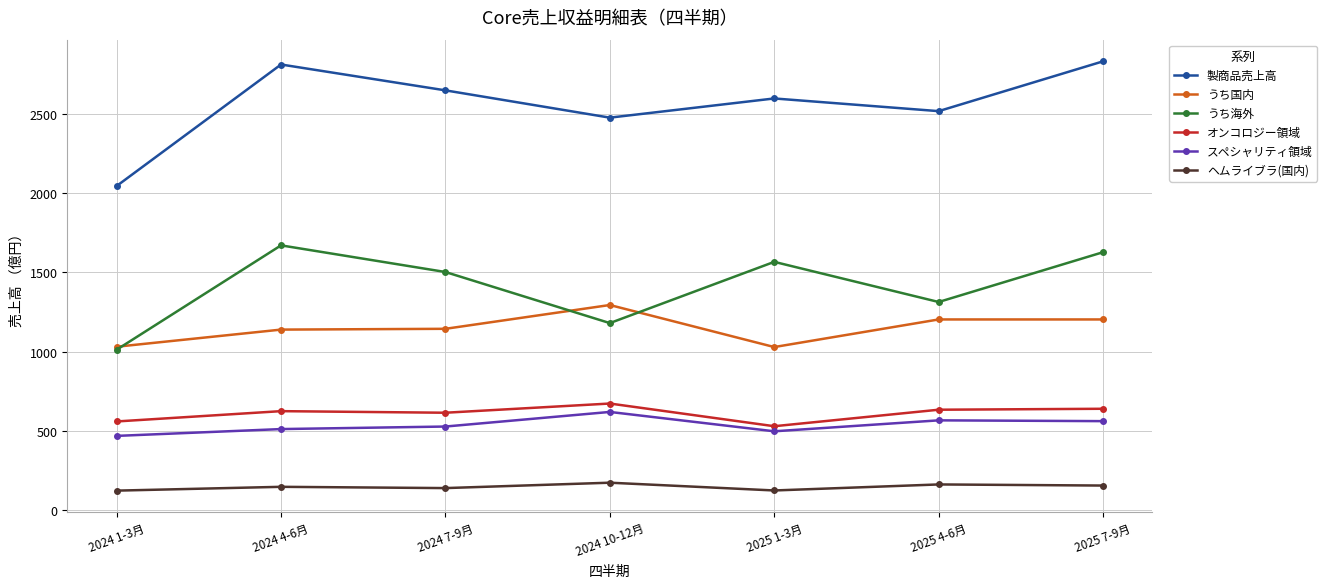

What is the label of the 3rd point from the left?

2024 7-9月